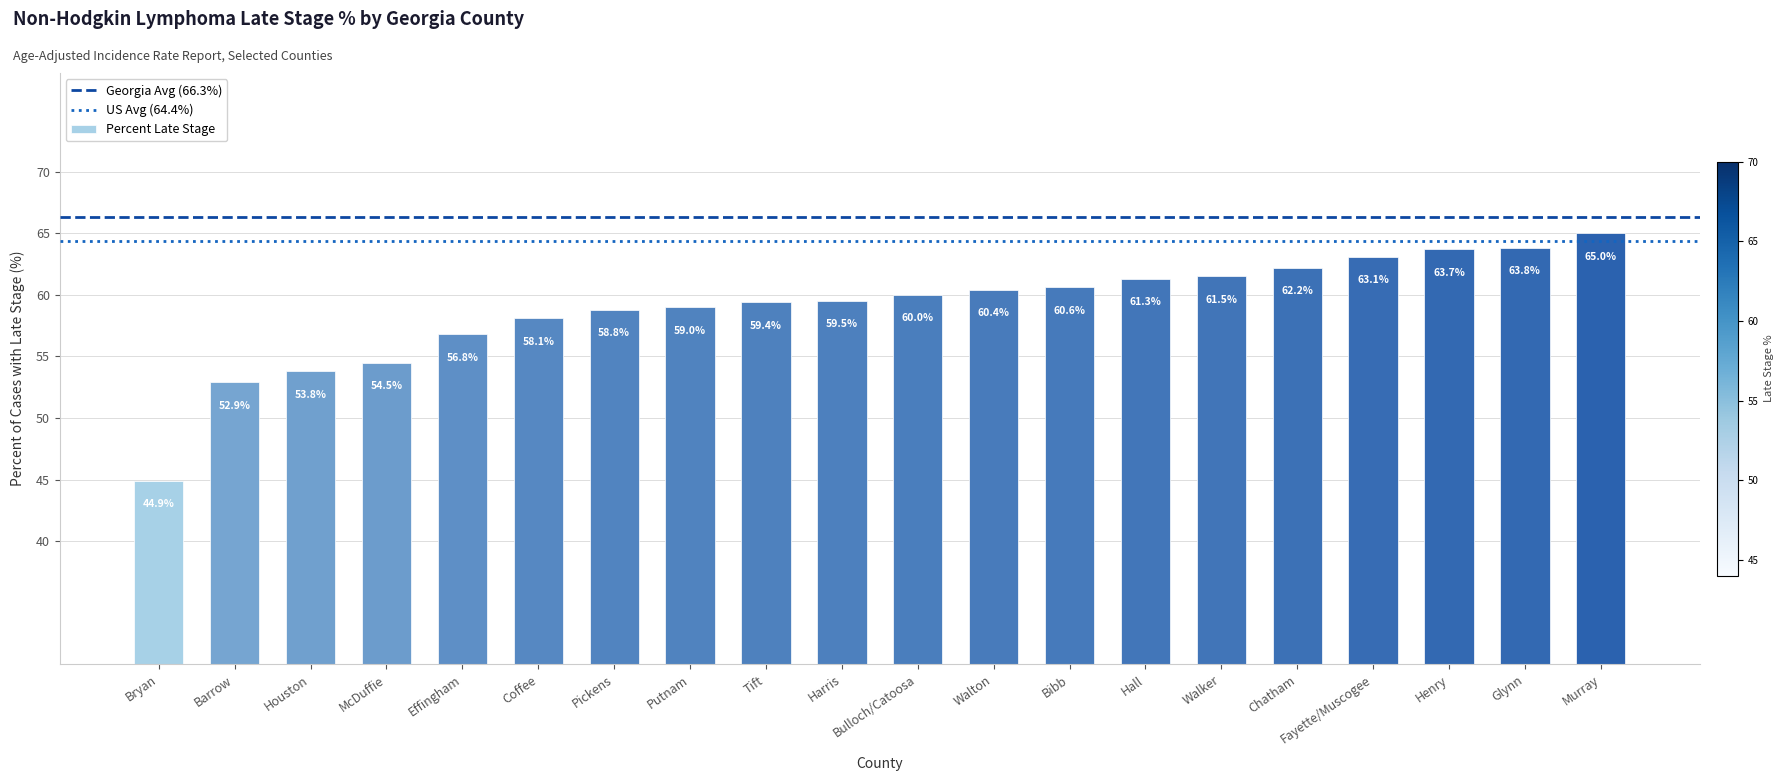

Reading left to right, transcribe all the data shown in this chart.

44.9	52.9	53.8	54.5	56.8	58.1	58.8	59.0	59.4	59.5	60.0	60.4	60.6	61.3	61.5	62.2	63.1	63.7	63.8	65.0